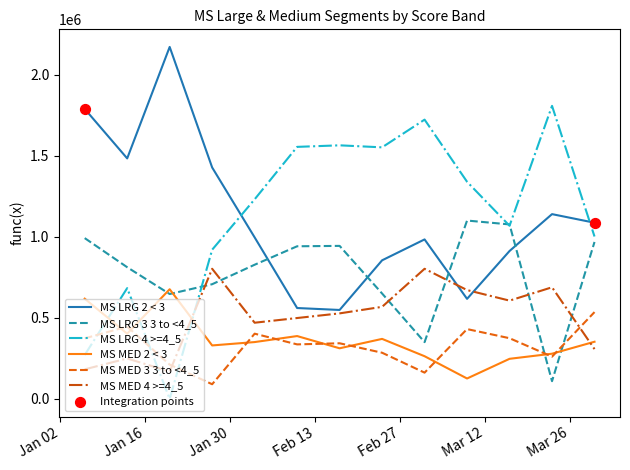

Which series has the widest spread of values?

MS LRG 4 >=4_5